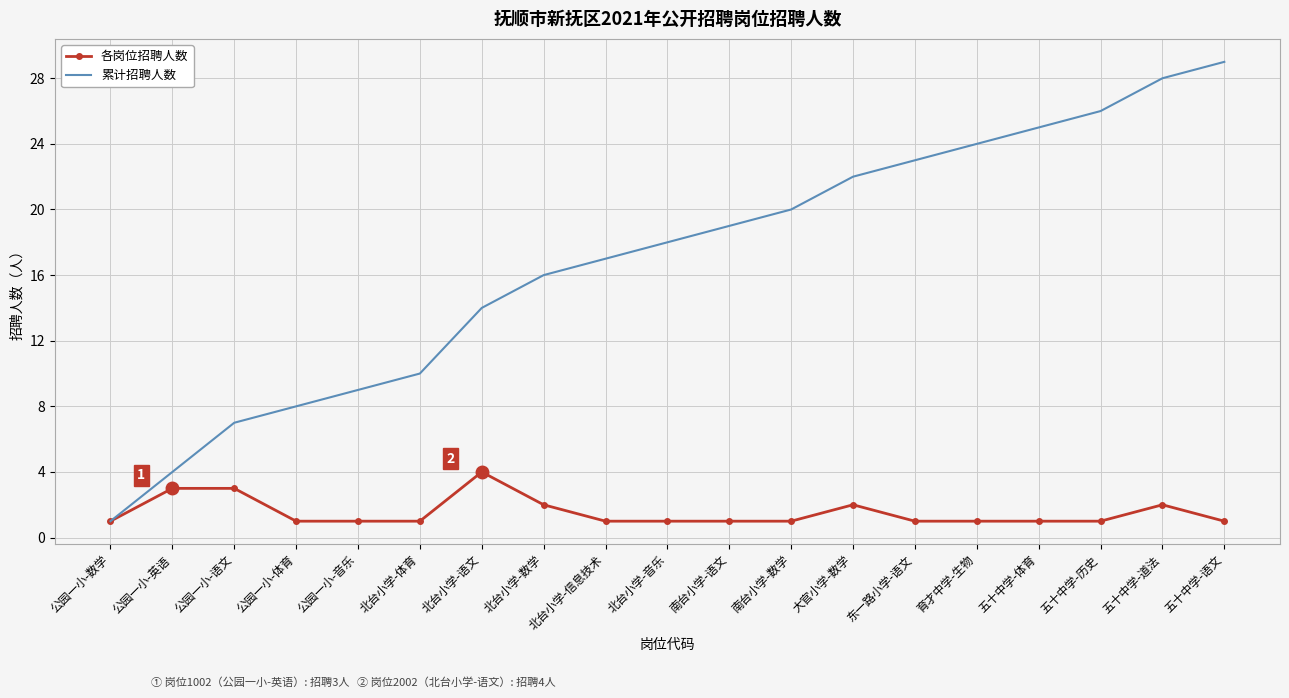

At which label does 各岗位招聘人数 reach its peak?

北台小学-语文